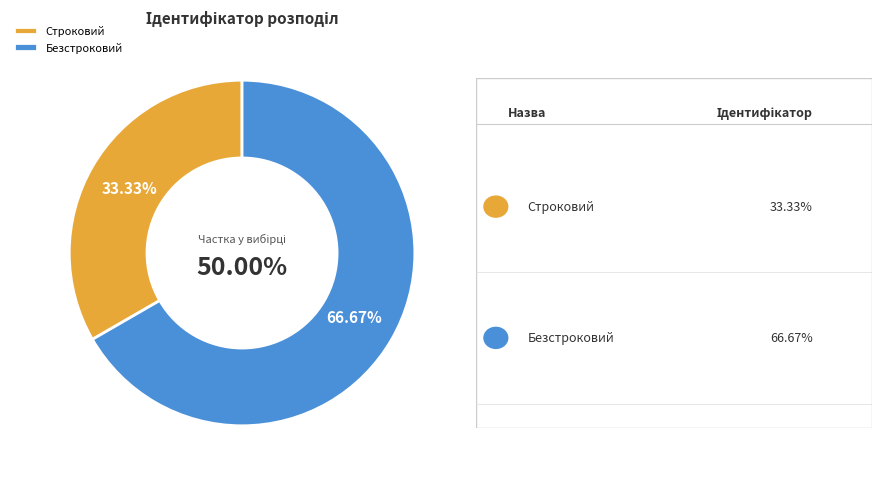

To the nearest percent, what is the combined percentage of Безстроковий and Строковий?

100%